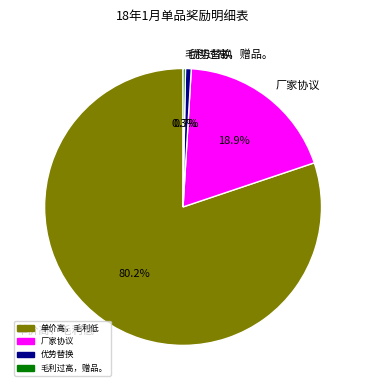

Which slice is the largest?

单价高，毛利低